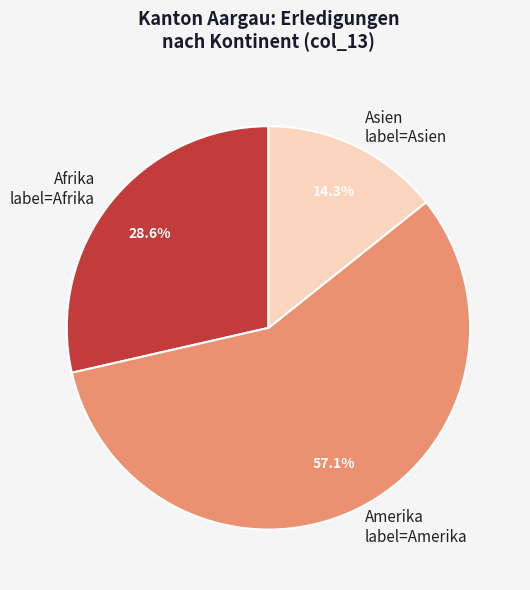

What is the largest slice in the pie chart?

Amerika